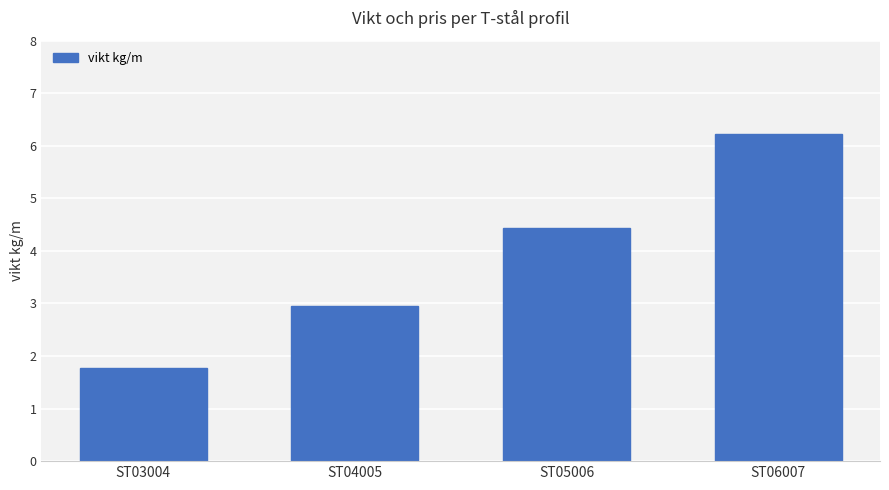

Are the bars horizontal?

No